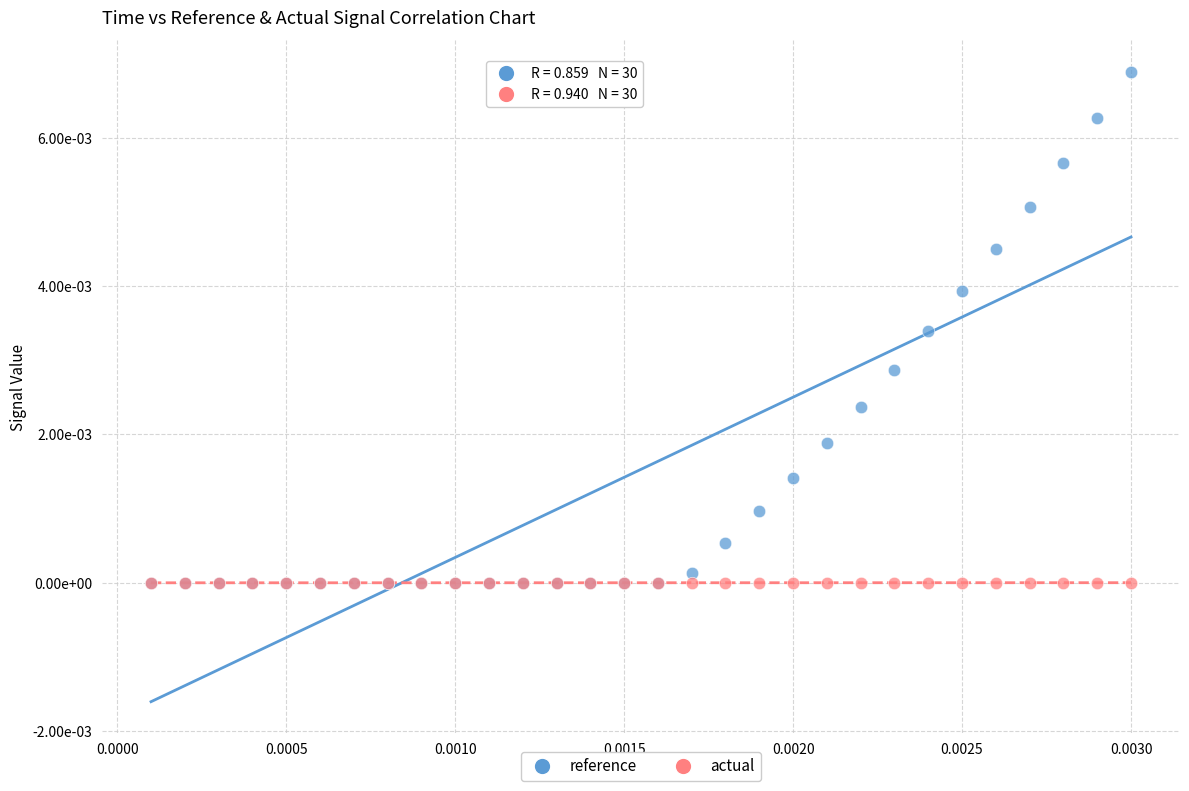

What are all the series names shown in the legend?

reference, actual